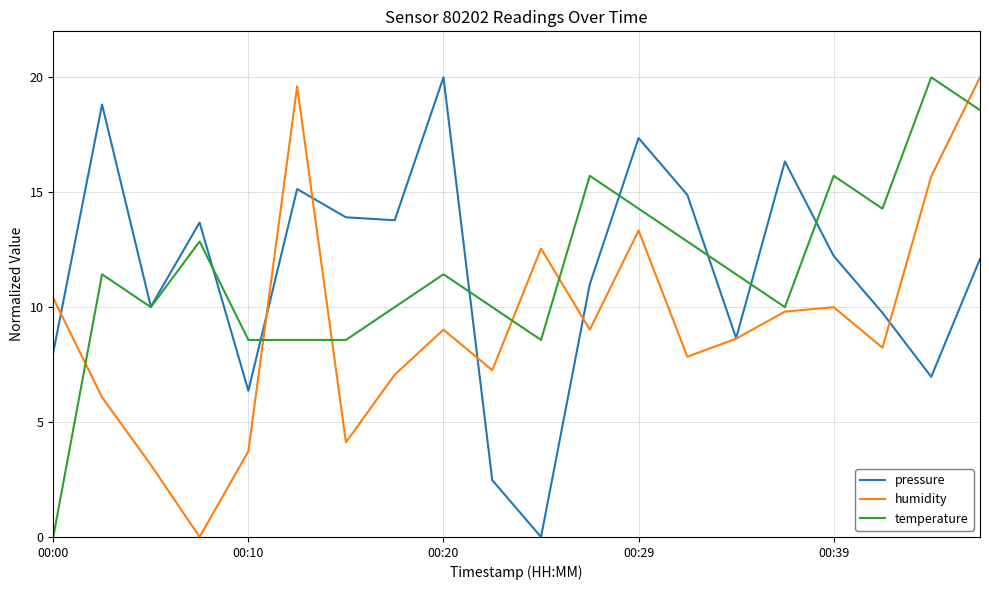

How many positive values does the humidity series have?

19